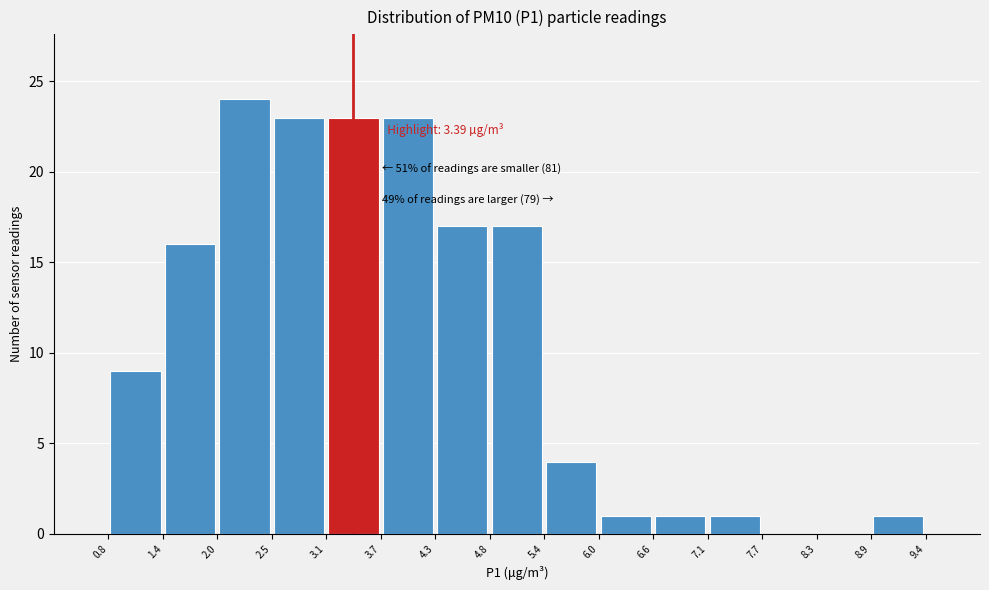

Which range on the x-axis has the tallest bar?

2.0 to 2.5